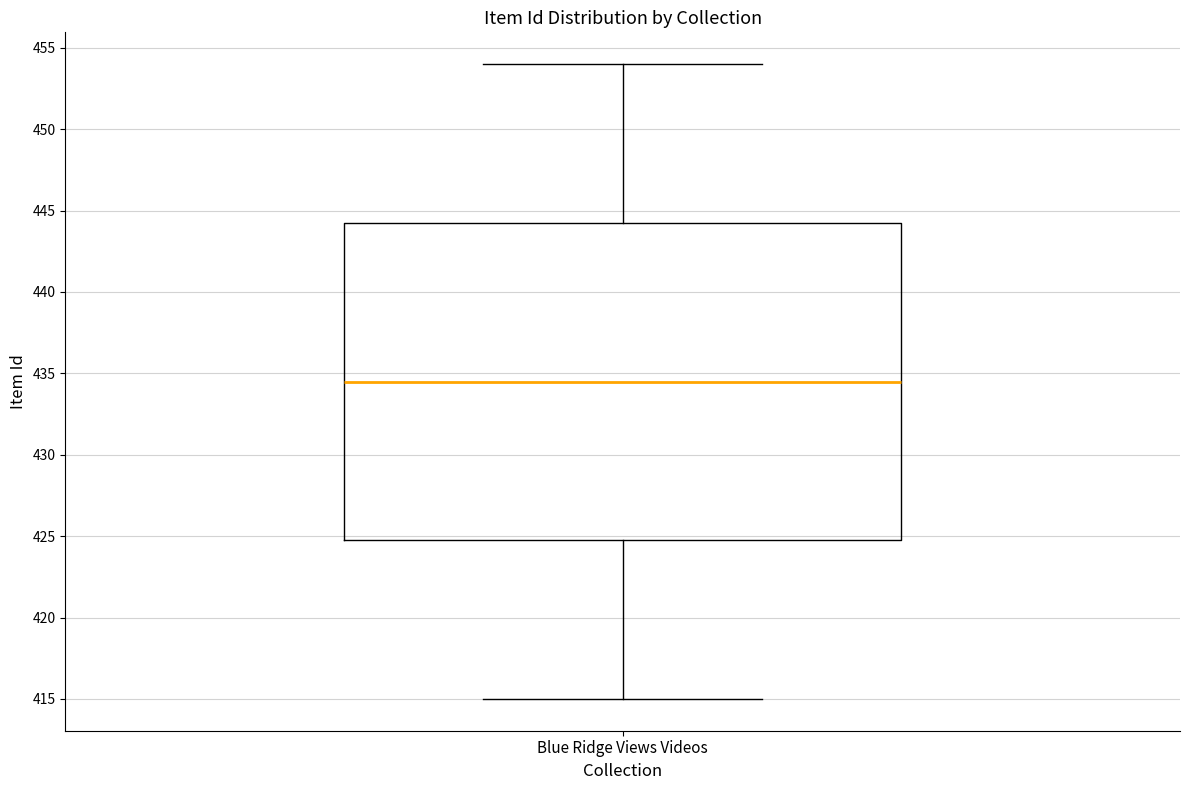

Transcribe this box plot: give where the median line is, the range the box spans, and where the two whiskers end, as read against the y-axis. The values are not printed on the chart, so give them approximately, as read against the axis.

median 434.5, box 425.0 to 444.5, whiskers 415.0 to 454.0